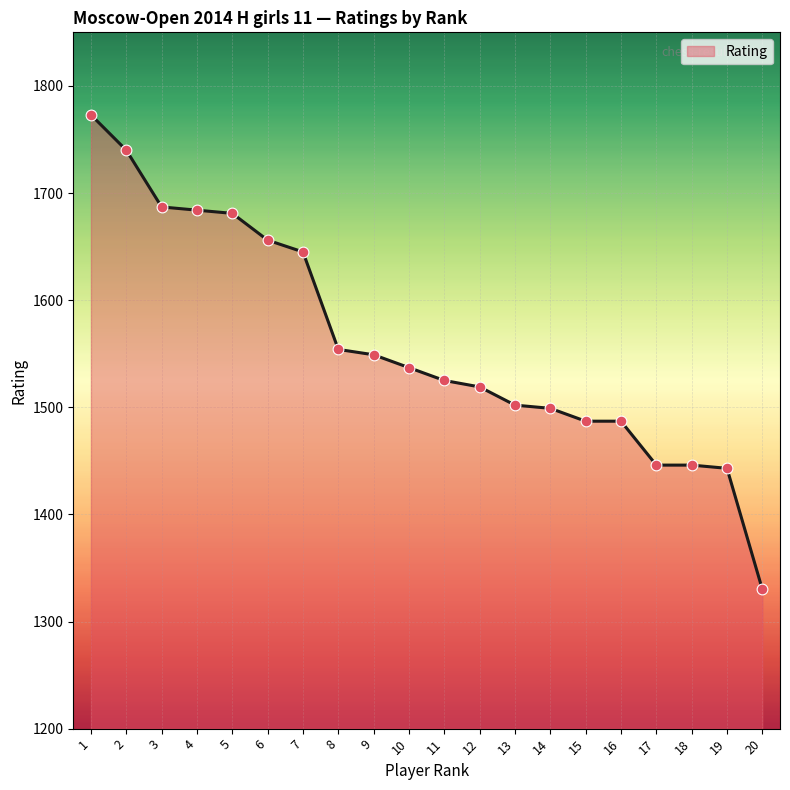

What is the change in value from 12 to 18?

-73